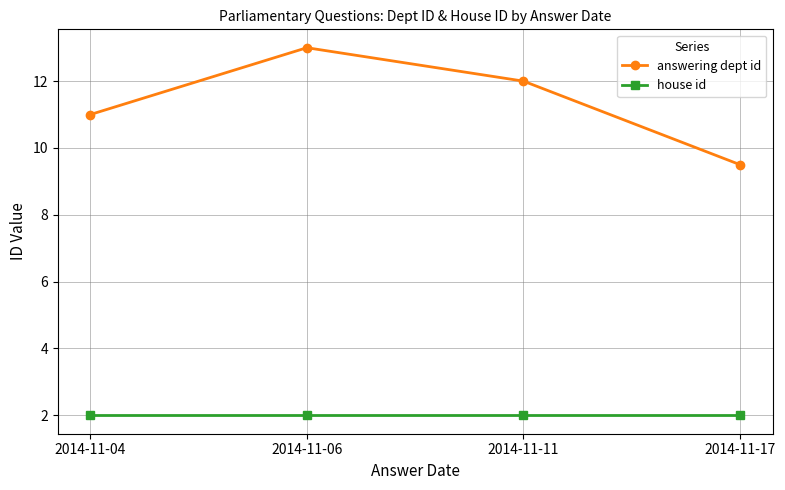

True or false: house id has a value of 1.0 at 2014-11-17.

False